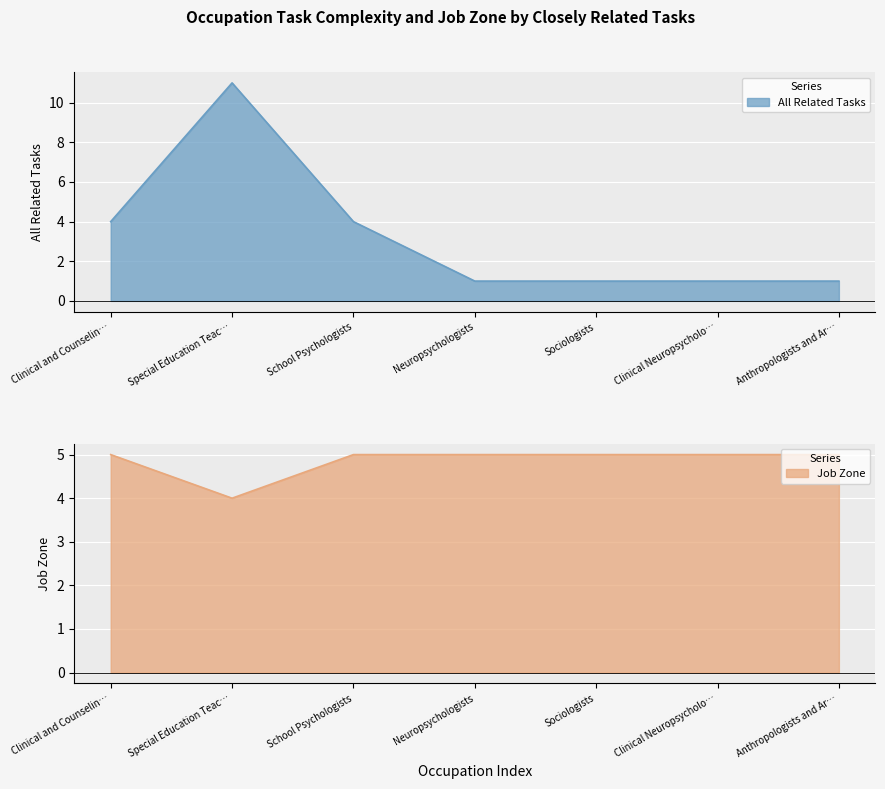

Is the value of Job Zone line at Neuropsychologists greater than the value of All Related Tasks line at Clinical and Counselin…?

Yes